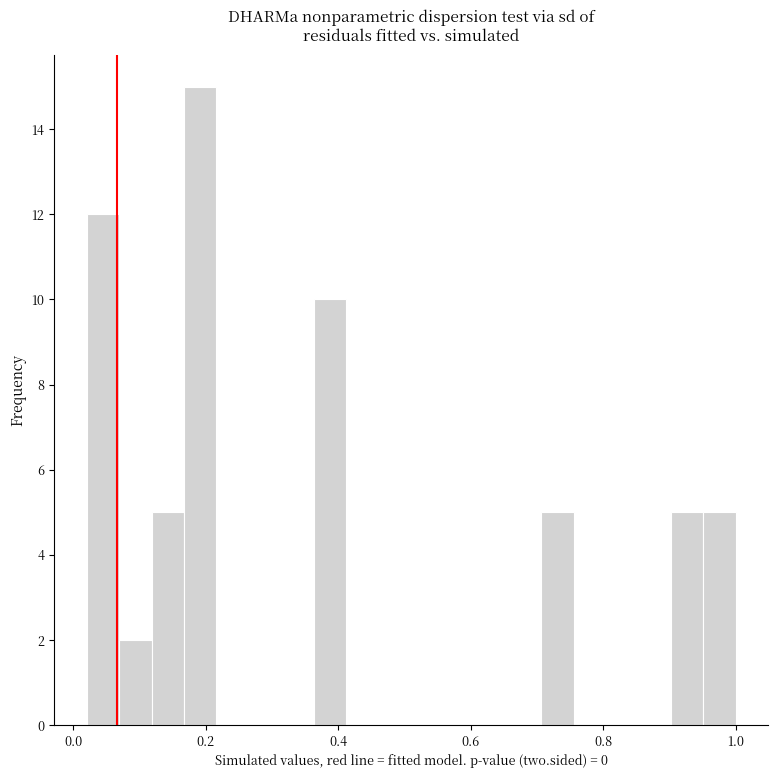

Around what value on the x-axis is the tallest bar? Give the approximate position of its centre, as read against the axis.

0.20